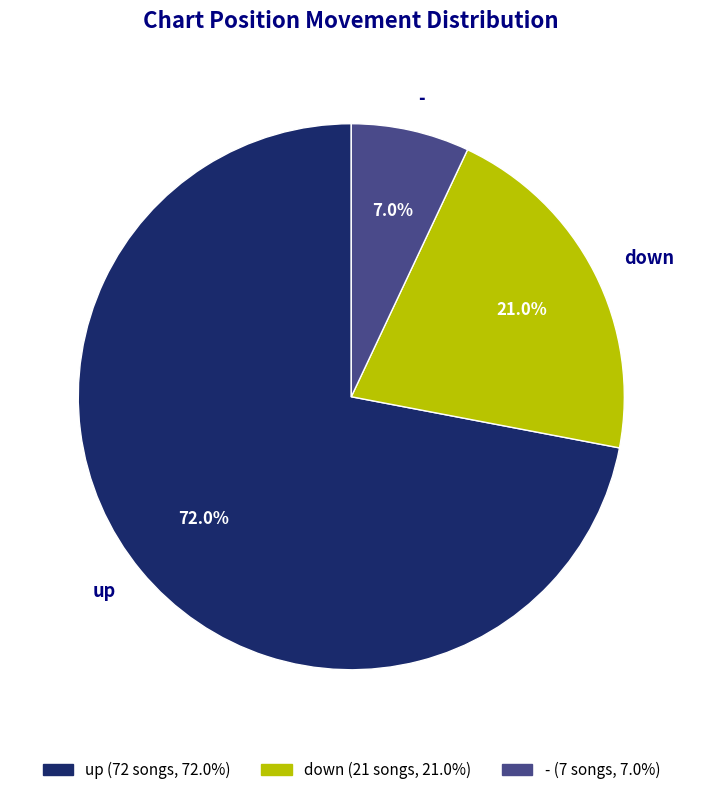

Is there a majority slice in this chart?

Yes